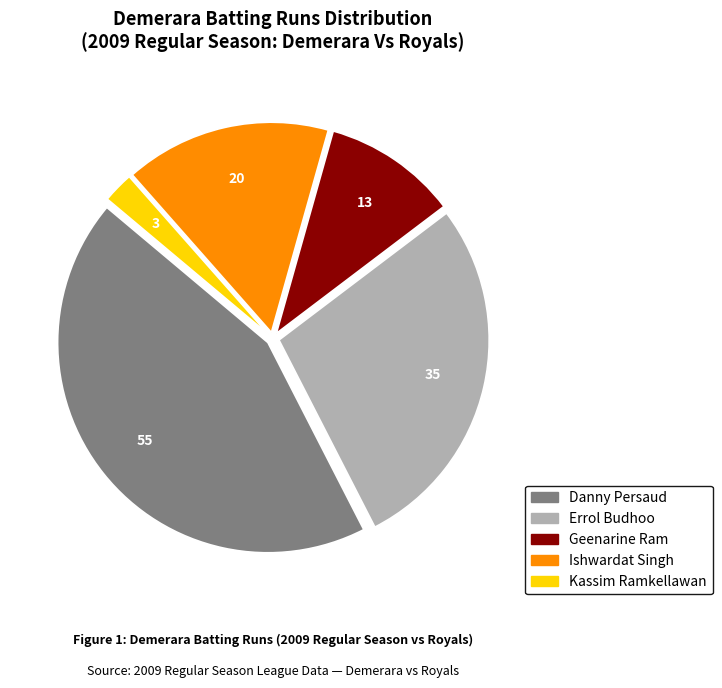

What is the smallest slice in the pie chart?

Kassim Ramkellawan